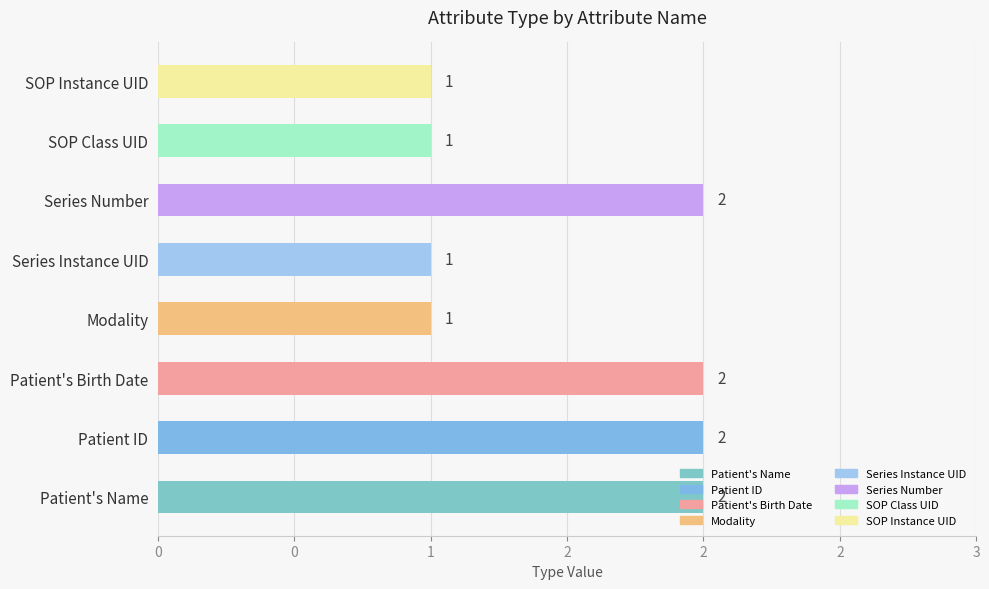

True or false: the data shows 0 at Modality.

False